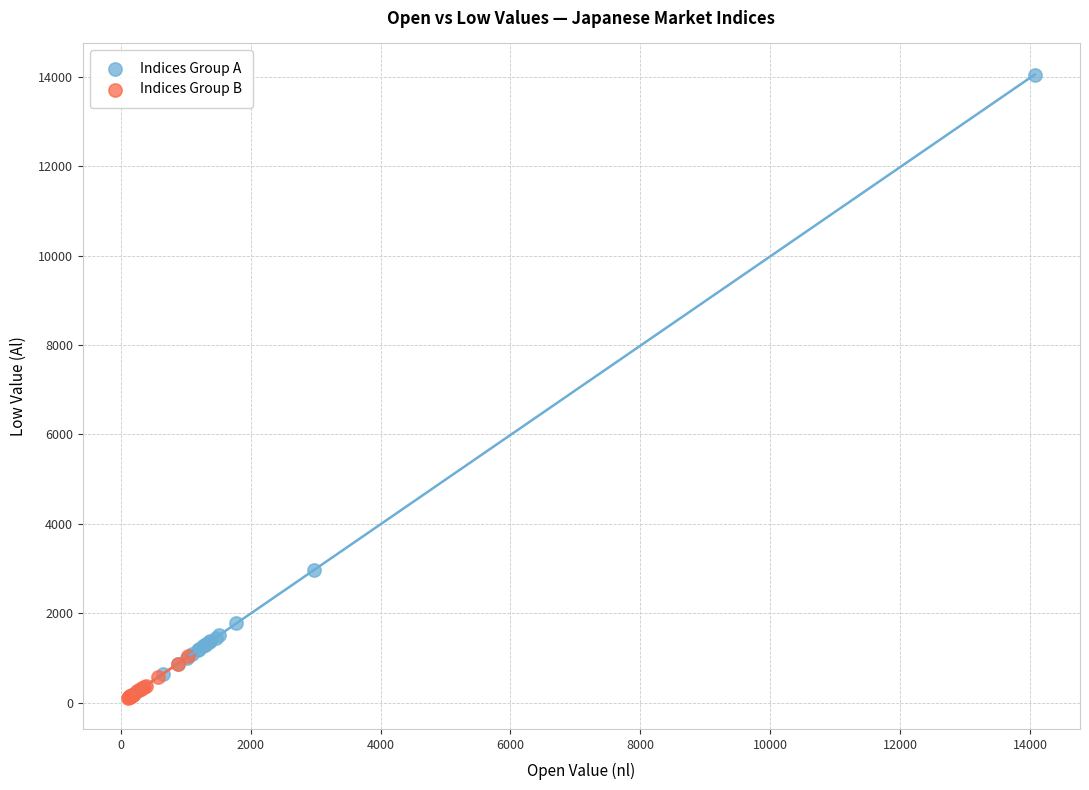

Which series reaches the maximum Y coordinate?

Indices Group A